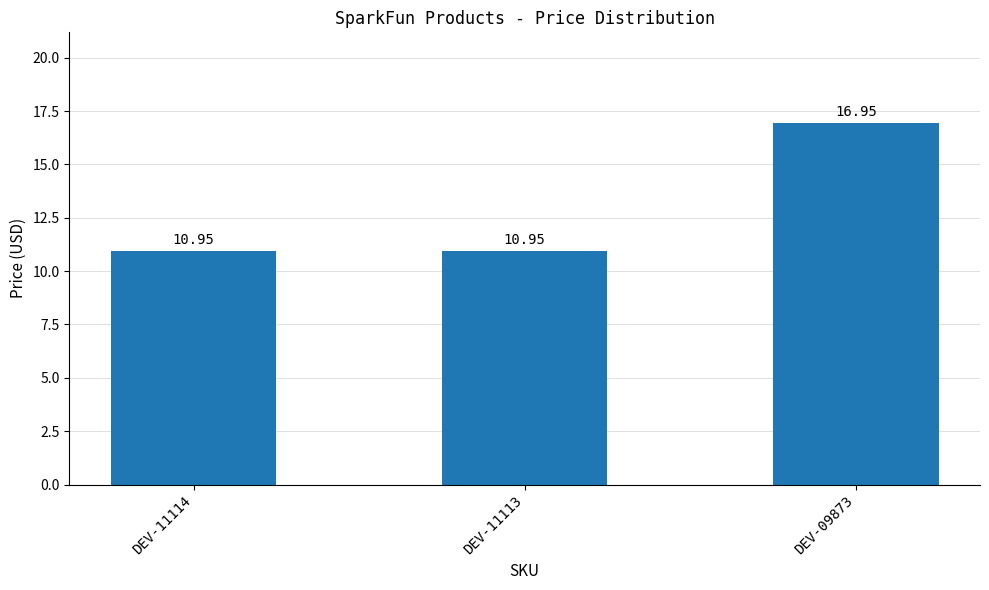

Approximately how many times larger is the value at DEV-11114 compared to DEV-11113?

1.0